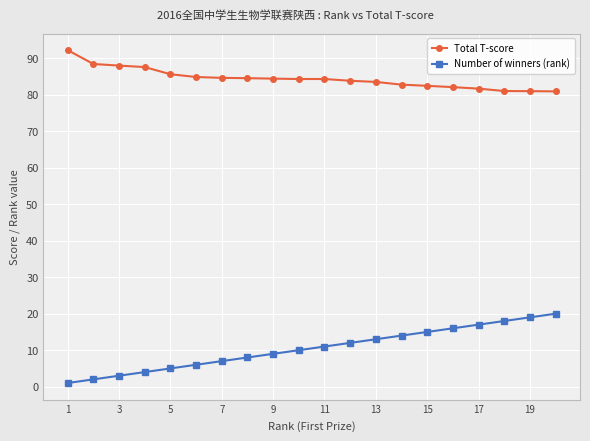

What is the maximum value shown in the chart?

92.3